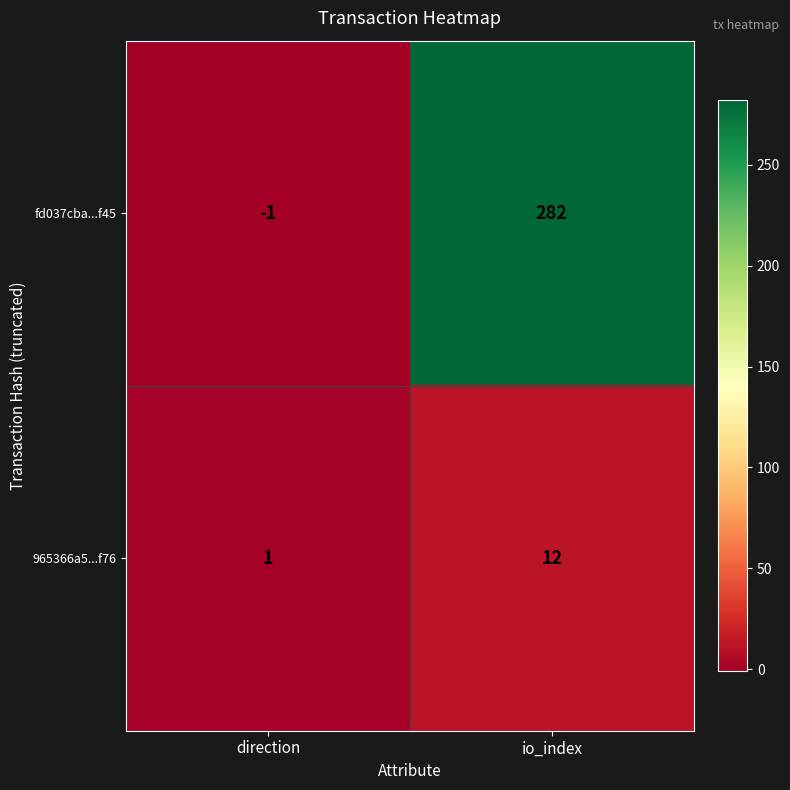

What is the total value across all series at io_index?

294